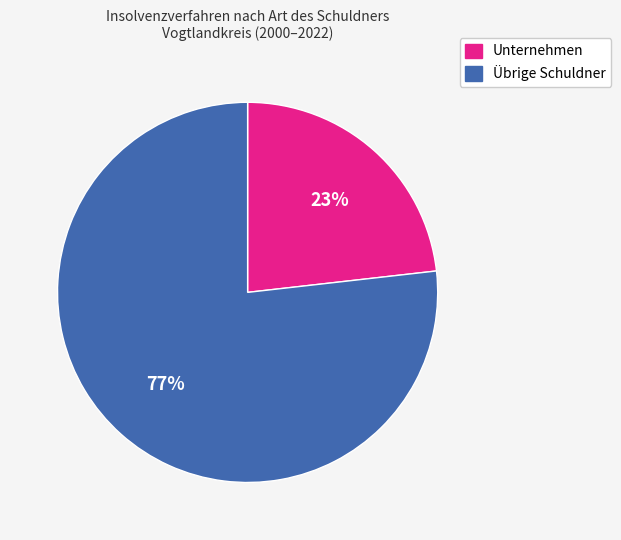

Which category has the smallest portion of the pie?

Unternehmen